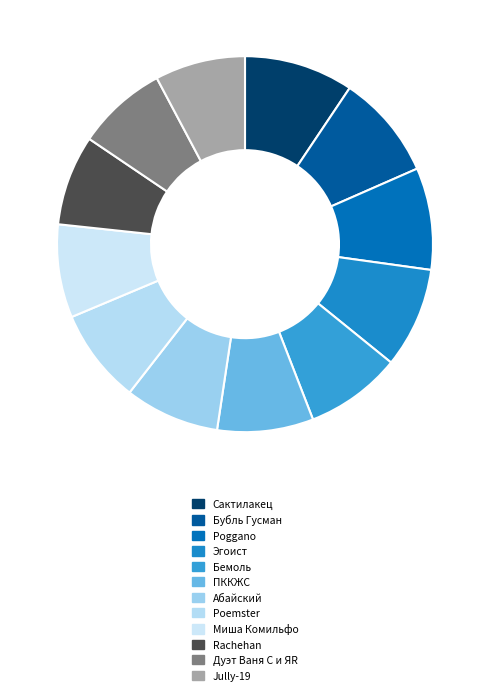

What percentage is the Бемоль slice, to the nearest percent?

8%